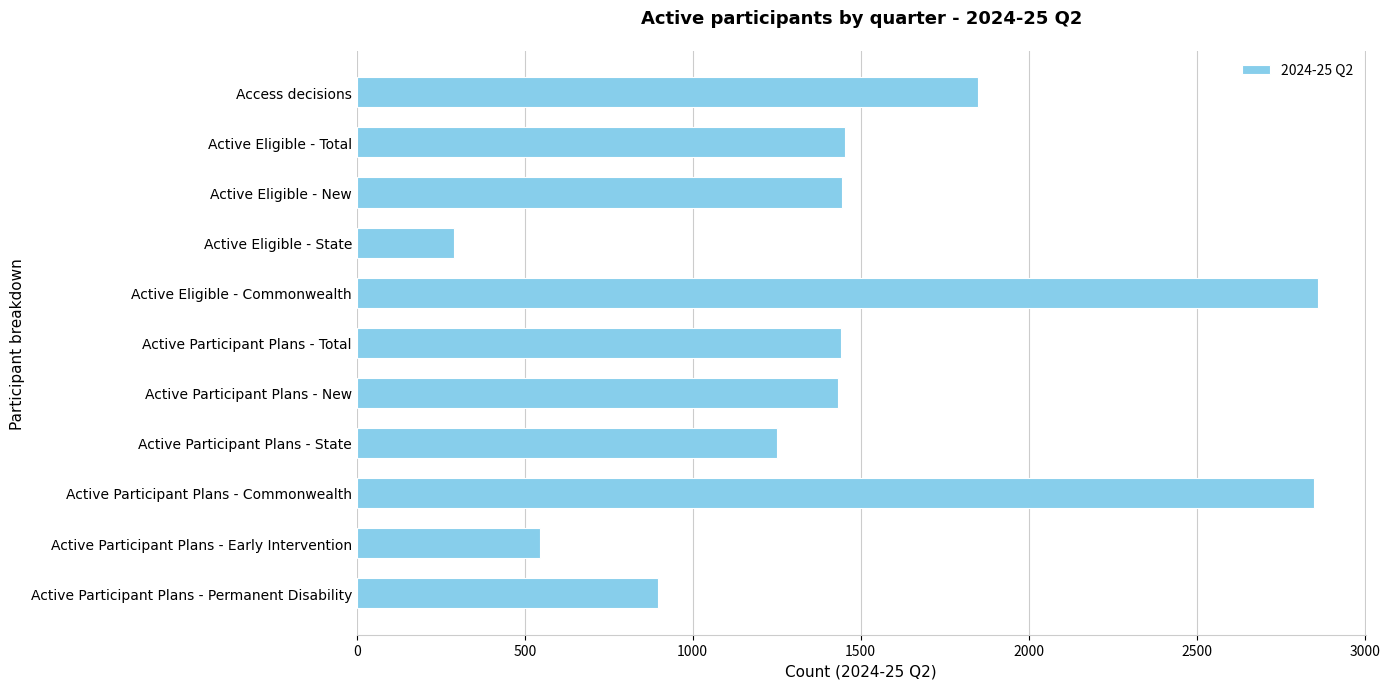

Which has a higher value, Active Participant Plans - Total or Access decisions?

Access decisions